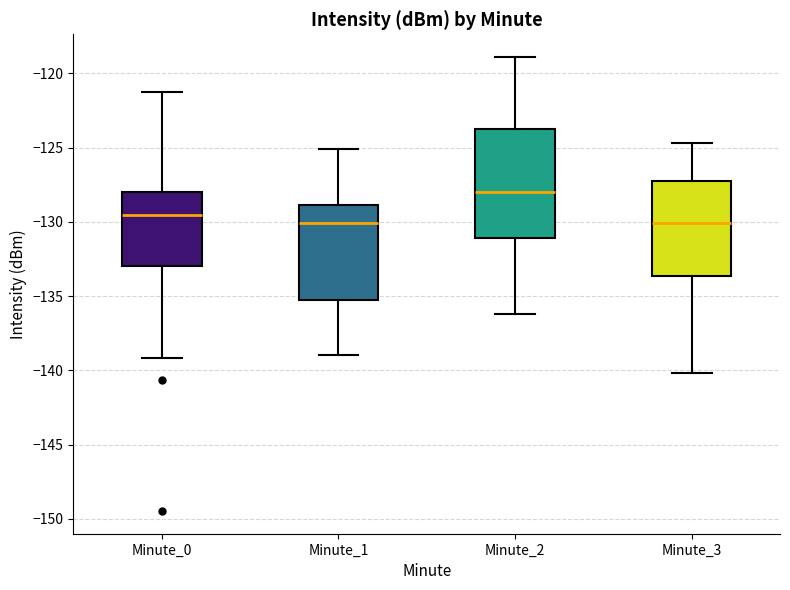

Which box's median line is the highest?

Minute_2